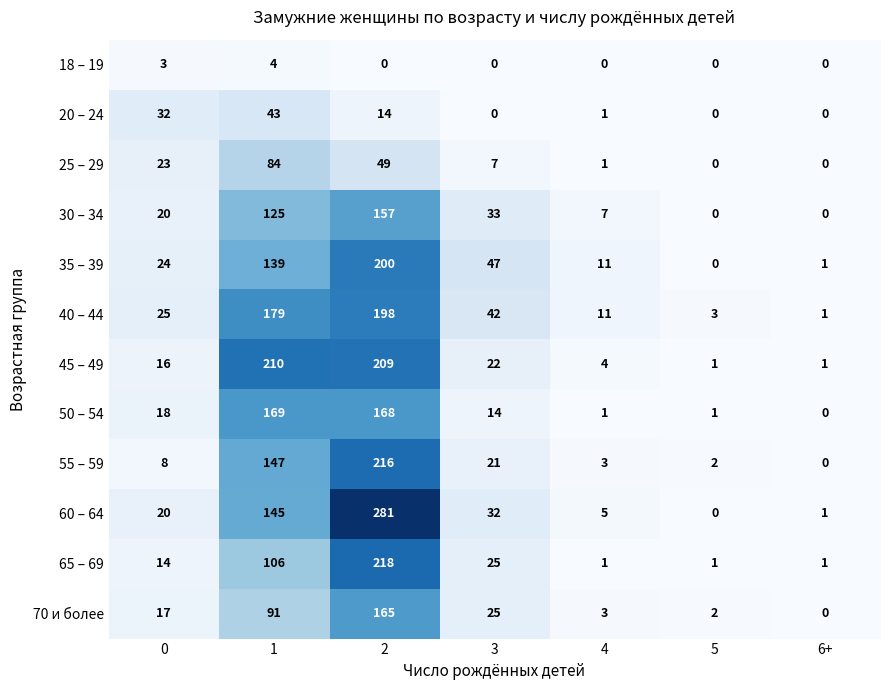

How many values in the 20 – 24 series are below 1?

3